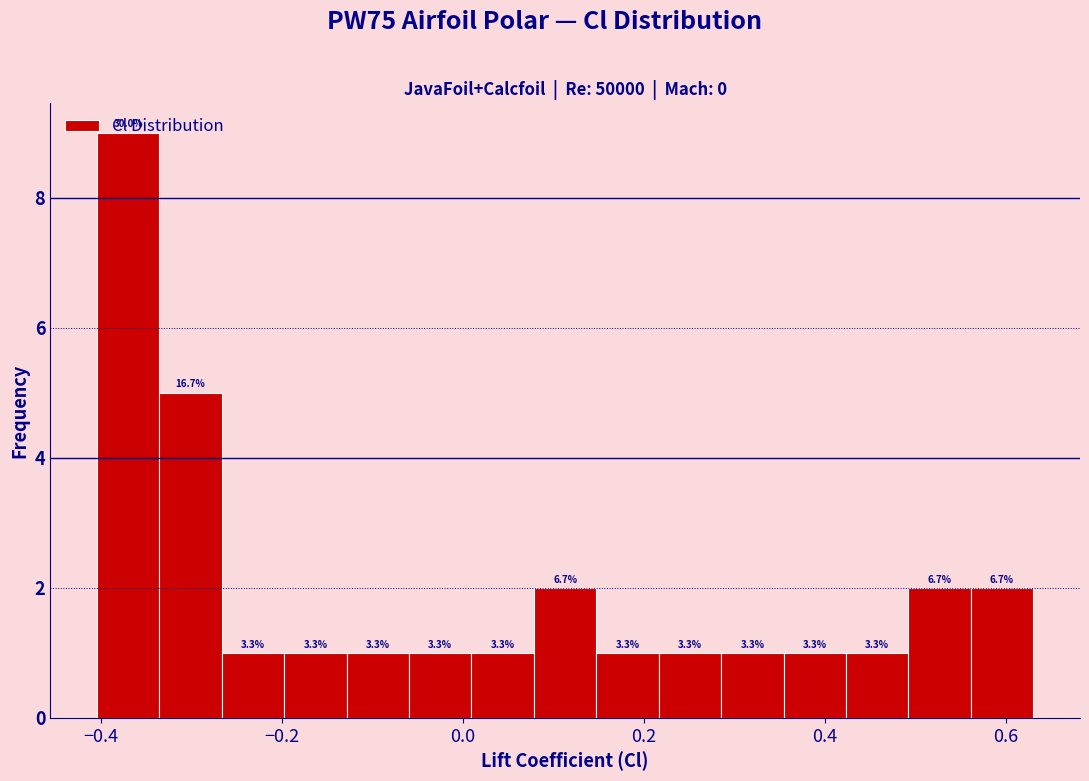

Around what value on the x-axis is the tallest bar? Give the approximate position of its centre, as read against the axis.

-0.36